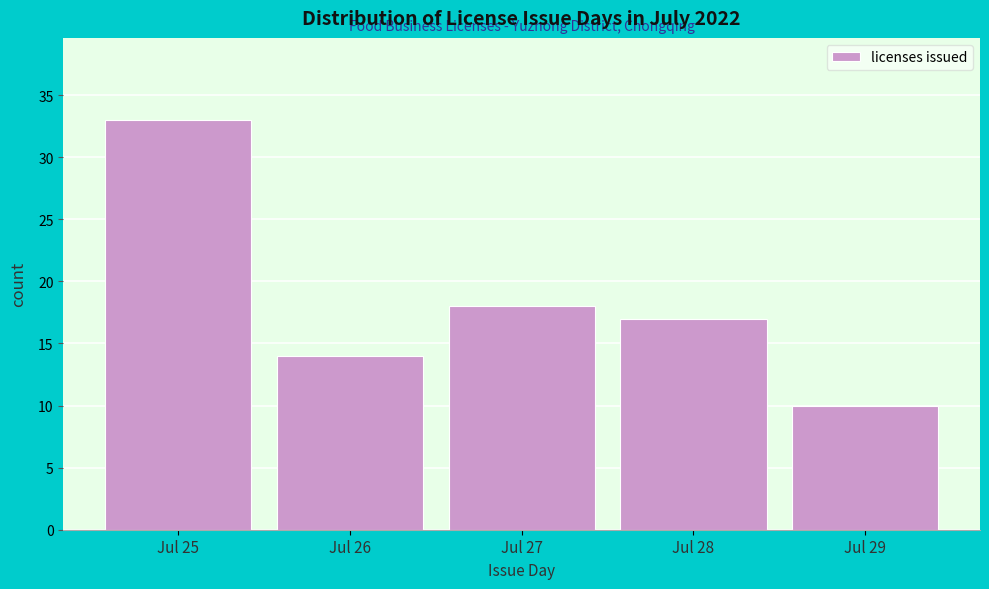

Reading right to left, what are all the values shown in this chart?

Jul 29=10	Jul 28=17	Jul 27=18	Jul 26=14	Jul 25=33